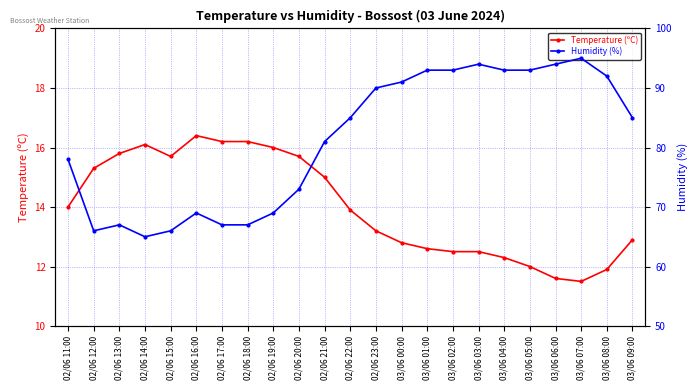

What is the difference between the maximum and second lowest values in the Temperature (ºC) series?

4.8